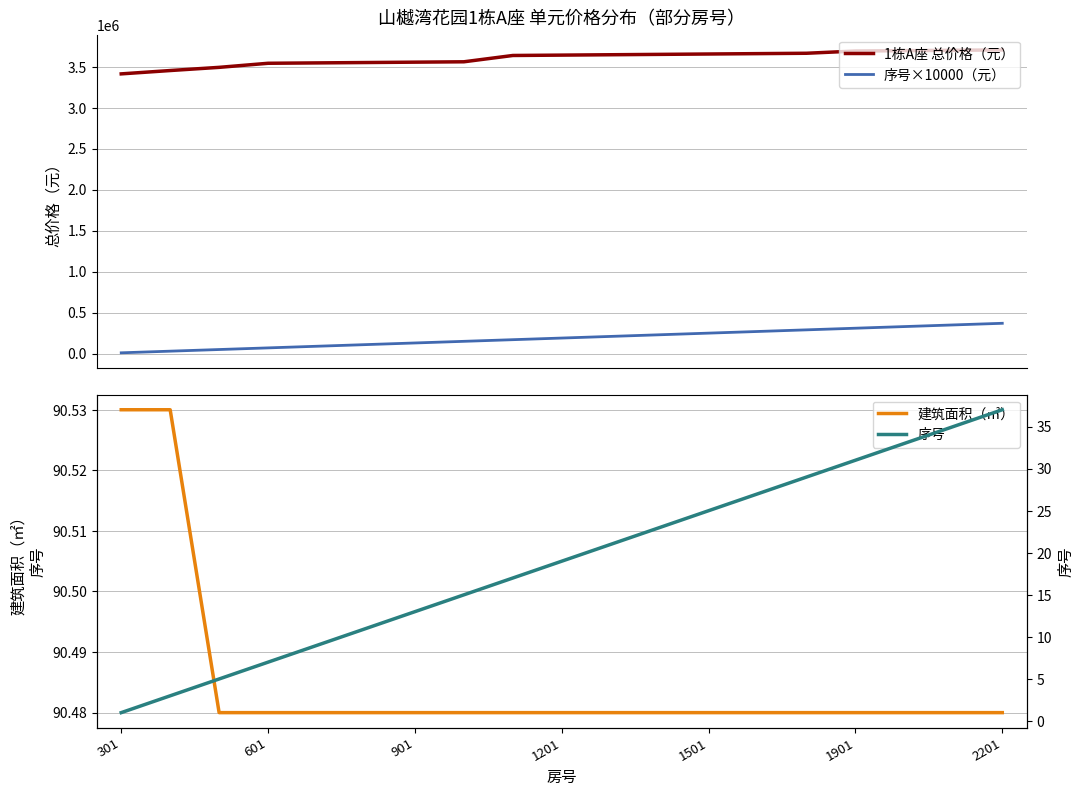

True or false: 1栋A座 总价格（元） and 序号×10000（元） intersect in this chart.

False